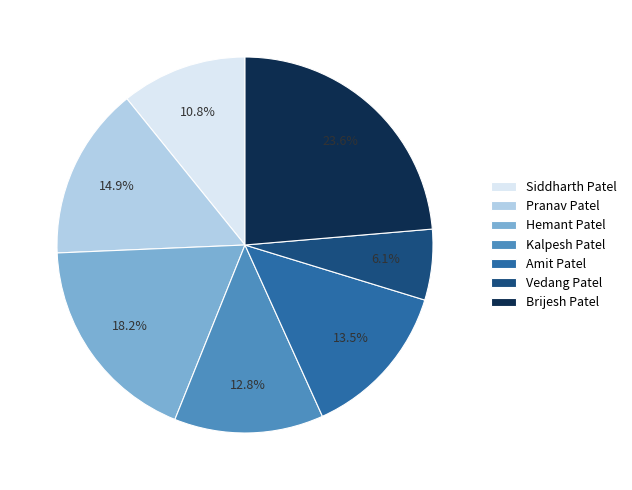

To the nearest percent, what percentage of the pie is Brijesh Patel?

24%